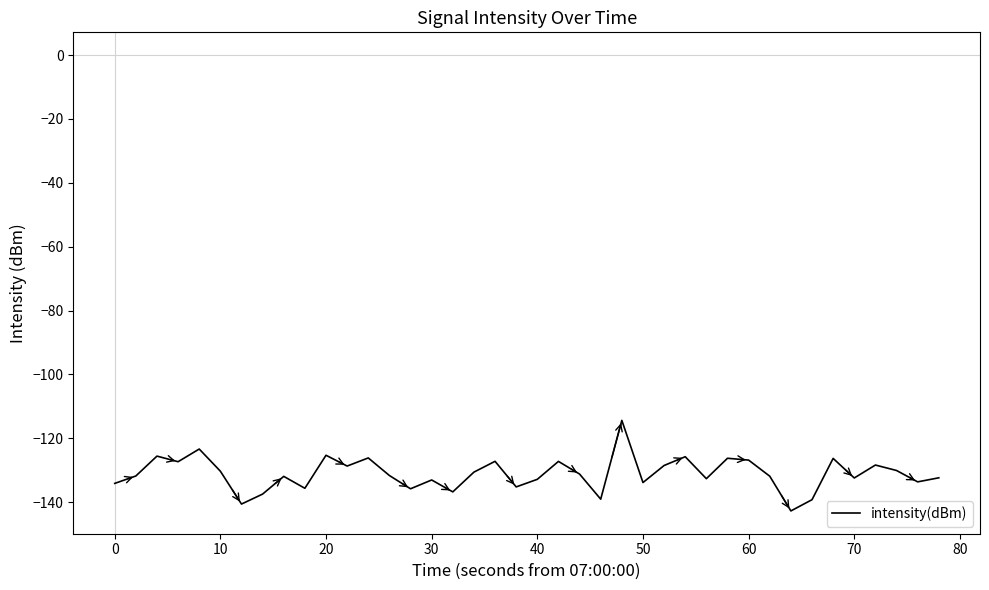

What is the smallest value displayed?

-142.7